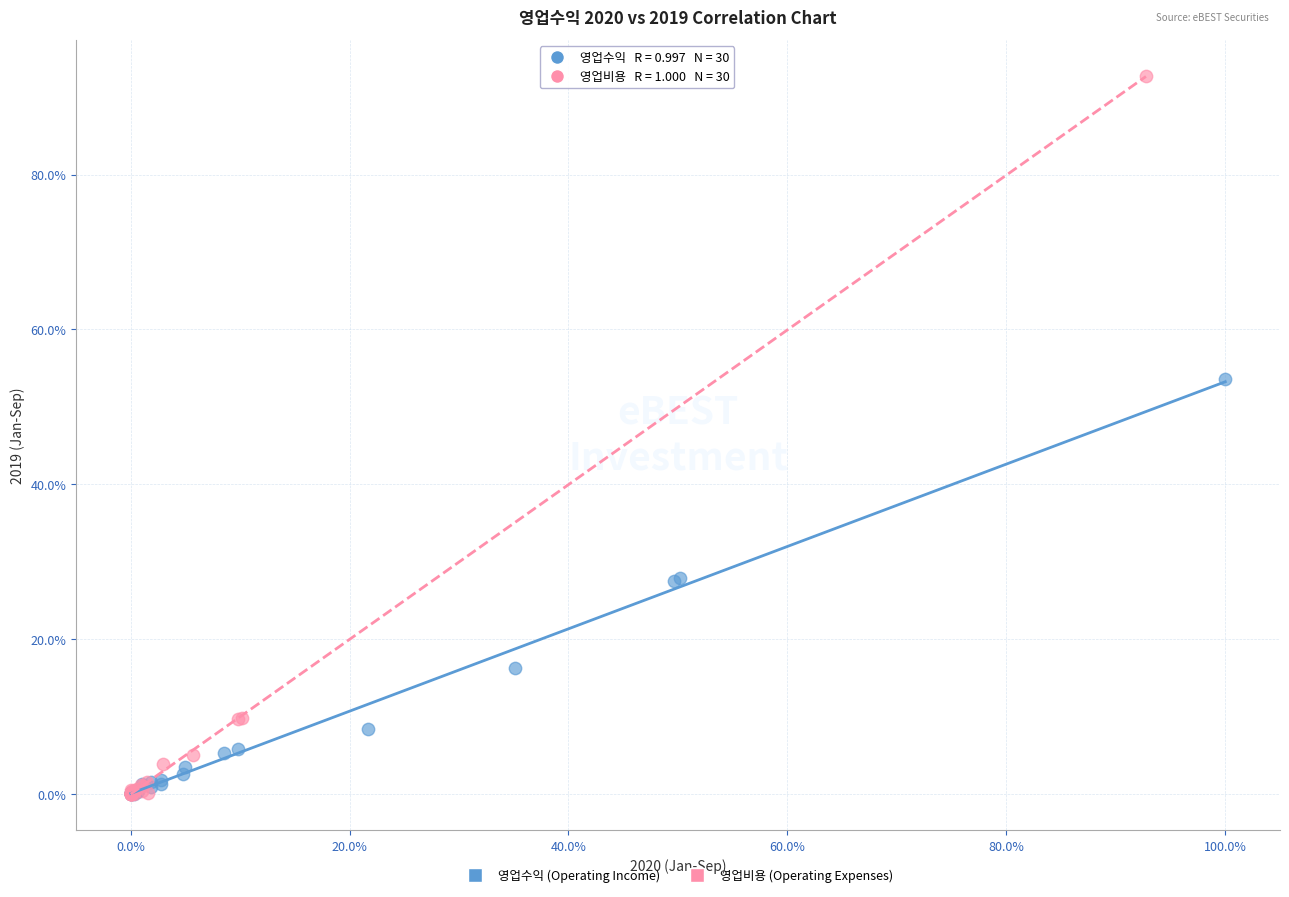

Which series contains the highest Y value?

영업비용 (Operating Expenses)